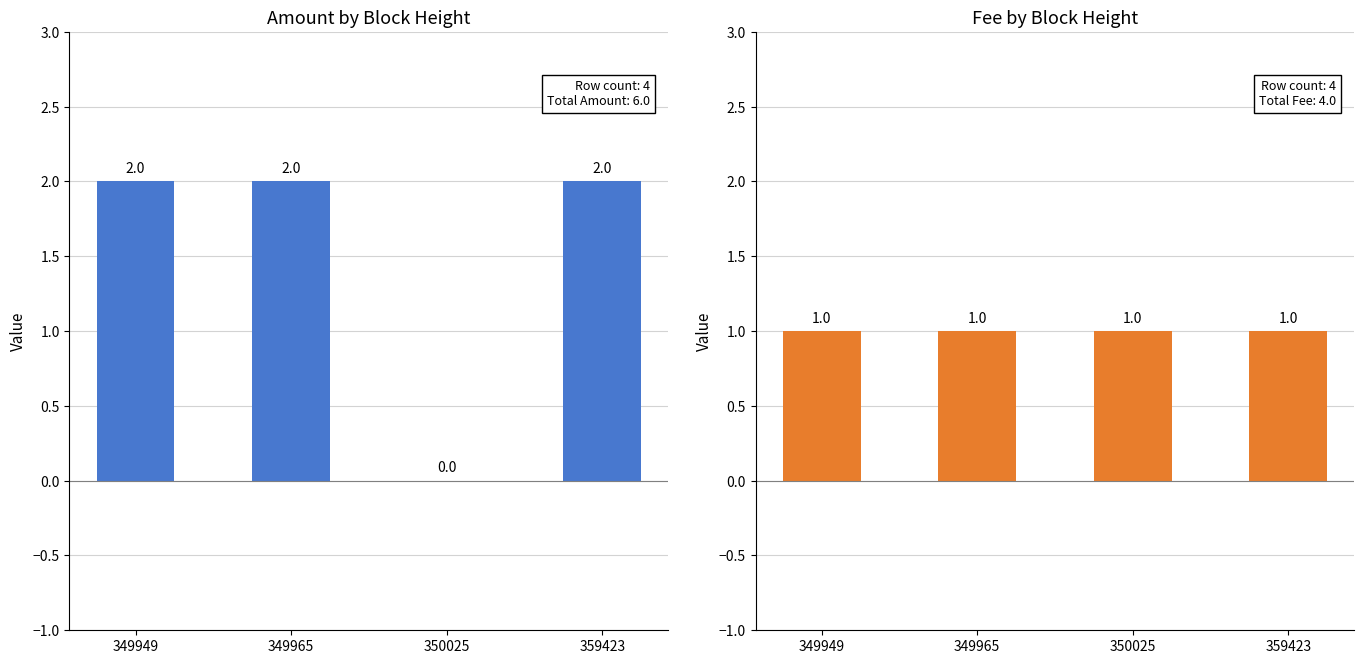

Is it true that Fee equals 1 at 350025?

True